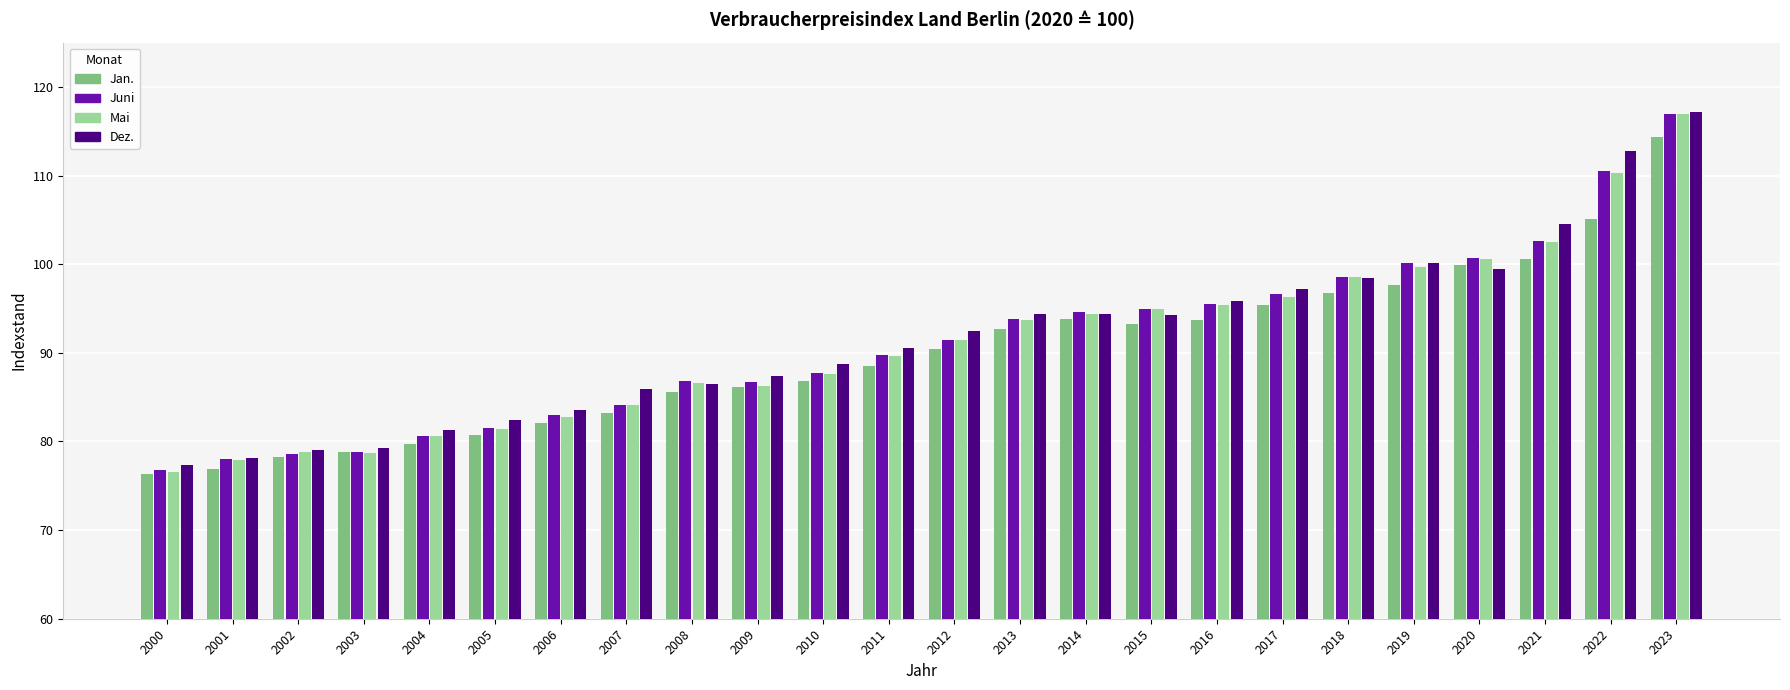

What are all the series names shown in the legend?

Jan., Juni, Mai, Dez.